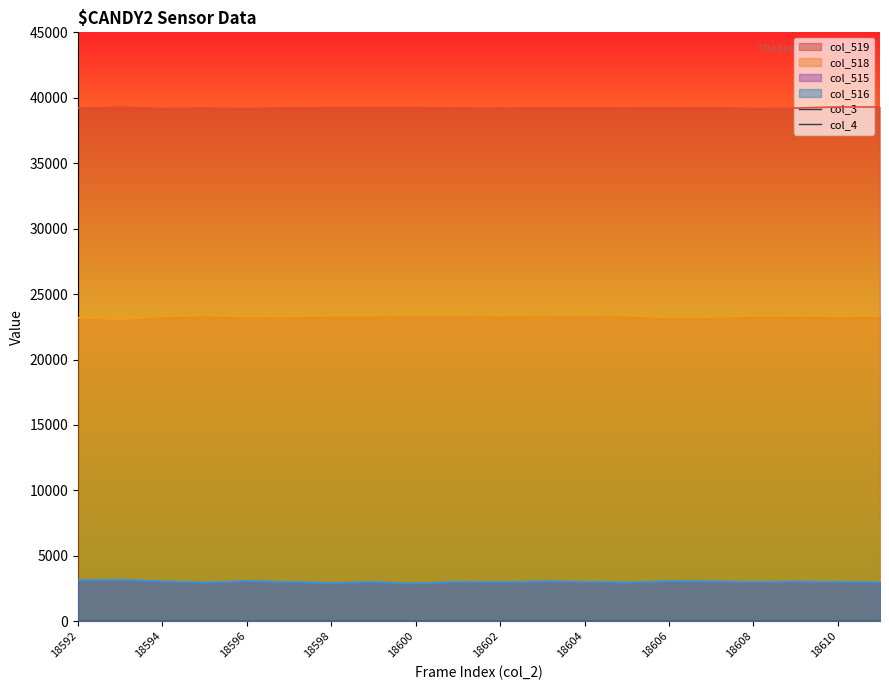

What is the approximate value of col_515 at 18600, to the nearest 5?

2875